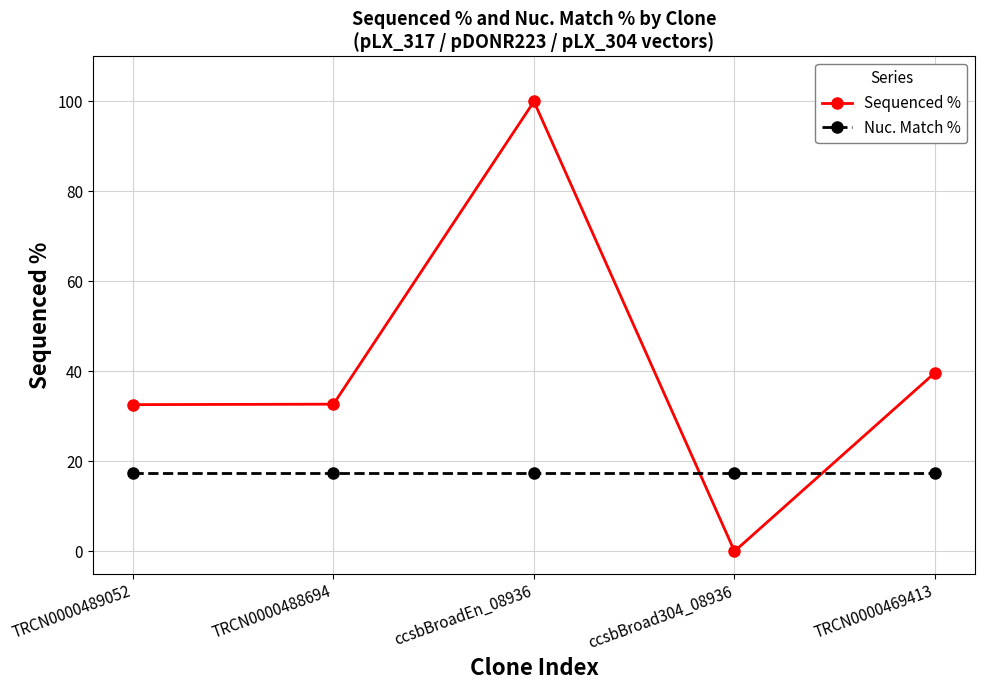

How many distinct data groups are displayed?

2